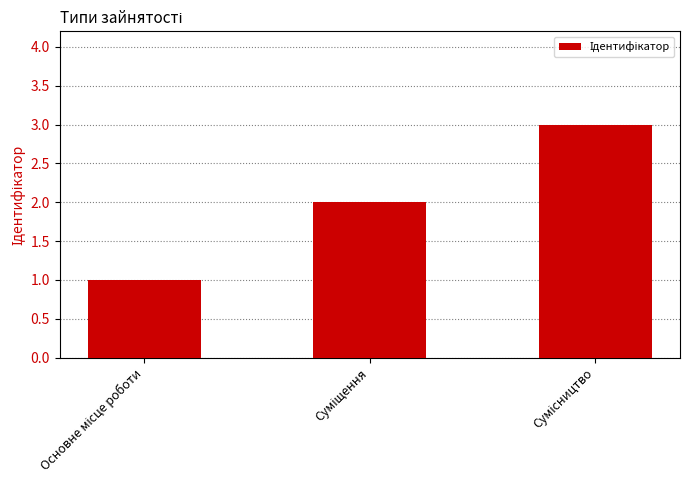

What is the maximum value shown in the chart?

3